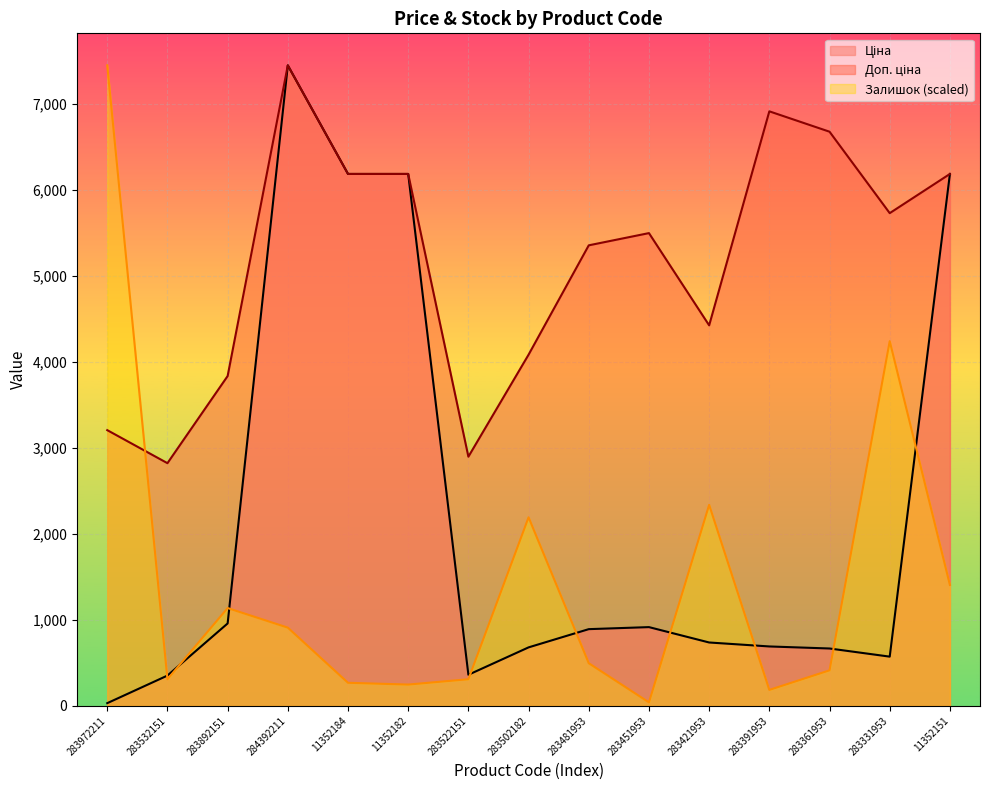

What is the sum of all Доп. ціна values?

77413.2